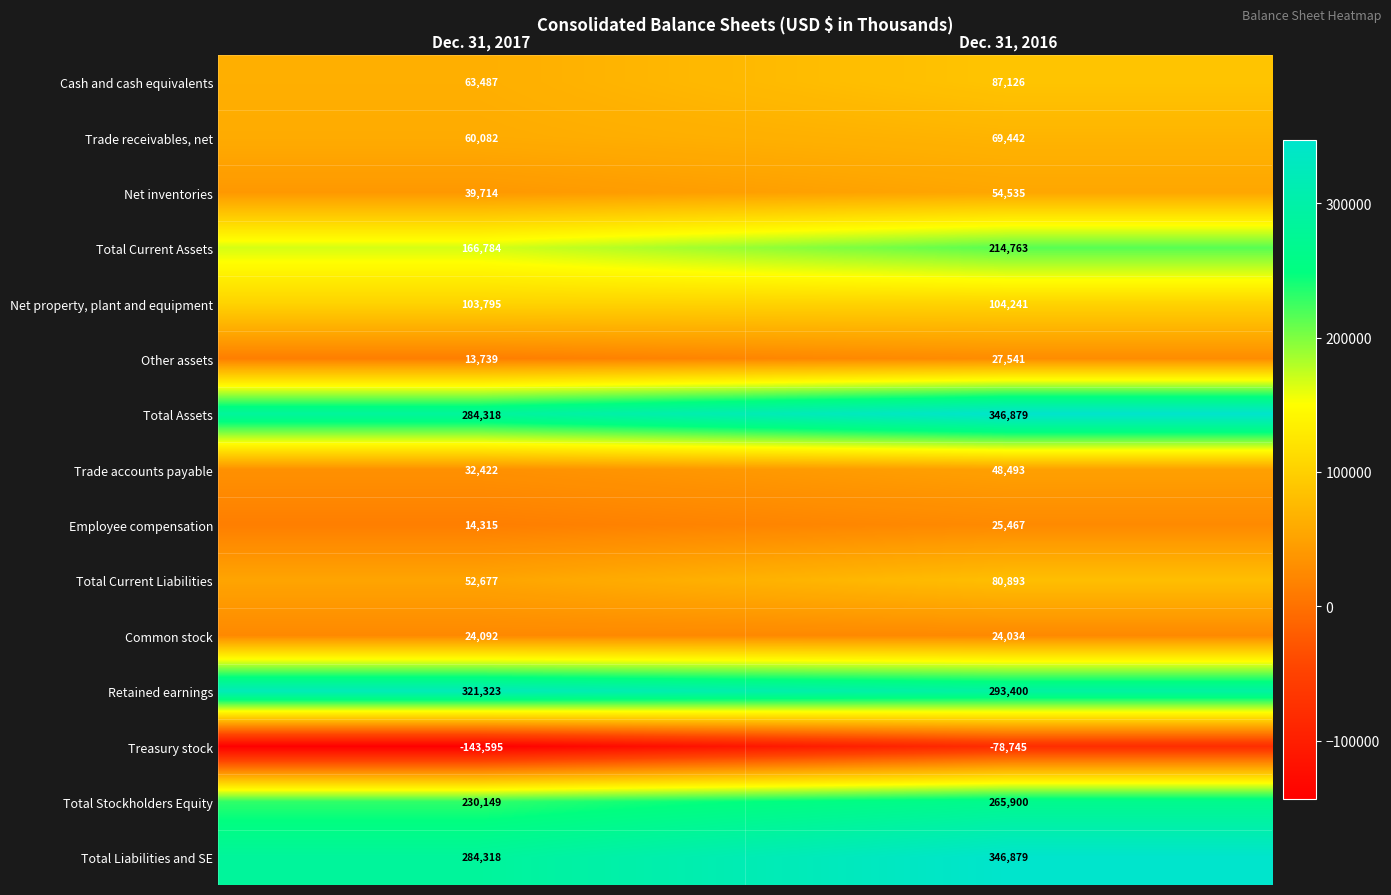

What is the average value of the Other assets series?

20640